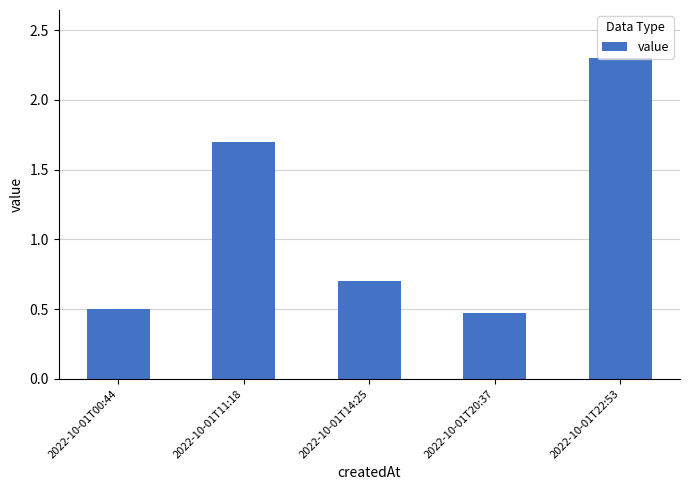

What position from the right is 2022-10-01T20:37?

2